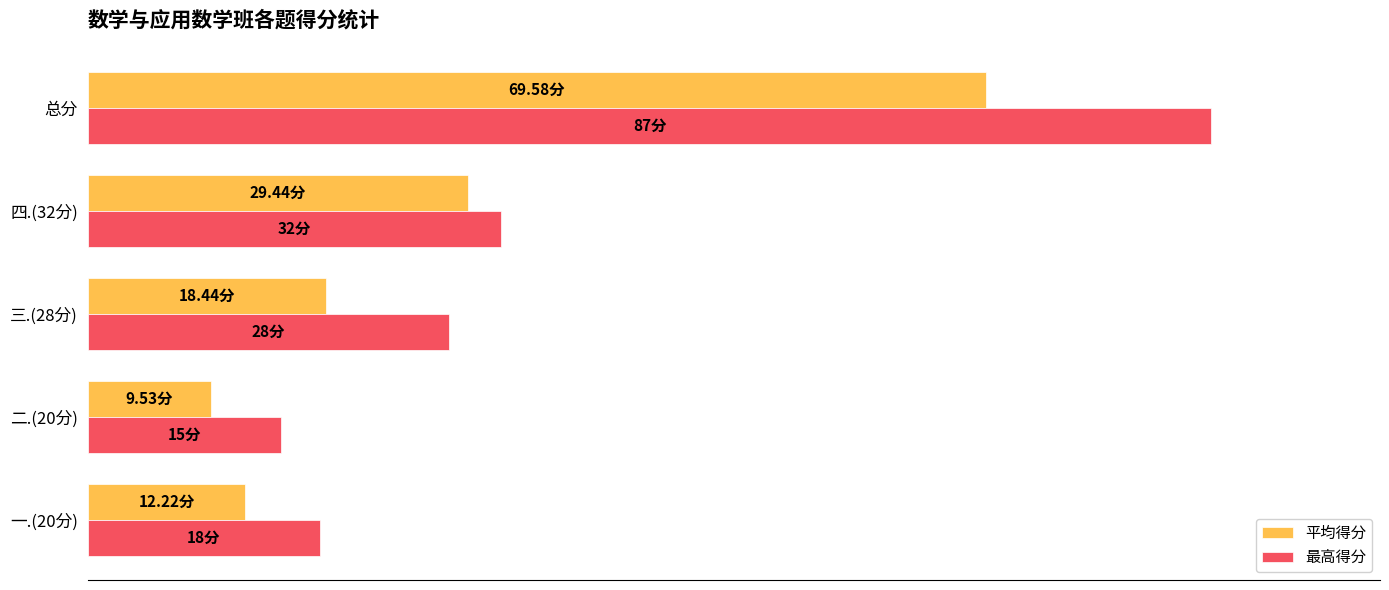

At which category does the chart reach its minimum across all series?

二.(20分)